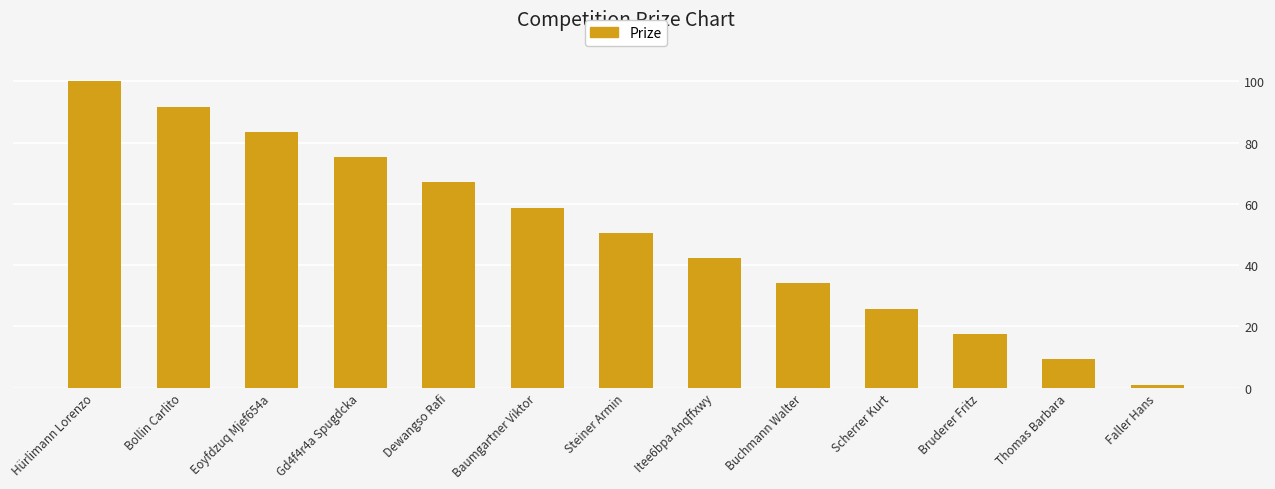

List the labels in order of value, largest first.

Hürlimann Lorenzo, Bollin Carlito, Eoyfdzuq Mjef654a, Gd4f4r4a Spugdcka, Dewangso Rafi, Baumgartner Viktor, Steiner Armin, Itee6bpa Anqffxwy, Buchmann Walter, Scherrer Kurt, Bruderer Fritz, Thomas Barbara, Faller Hans